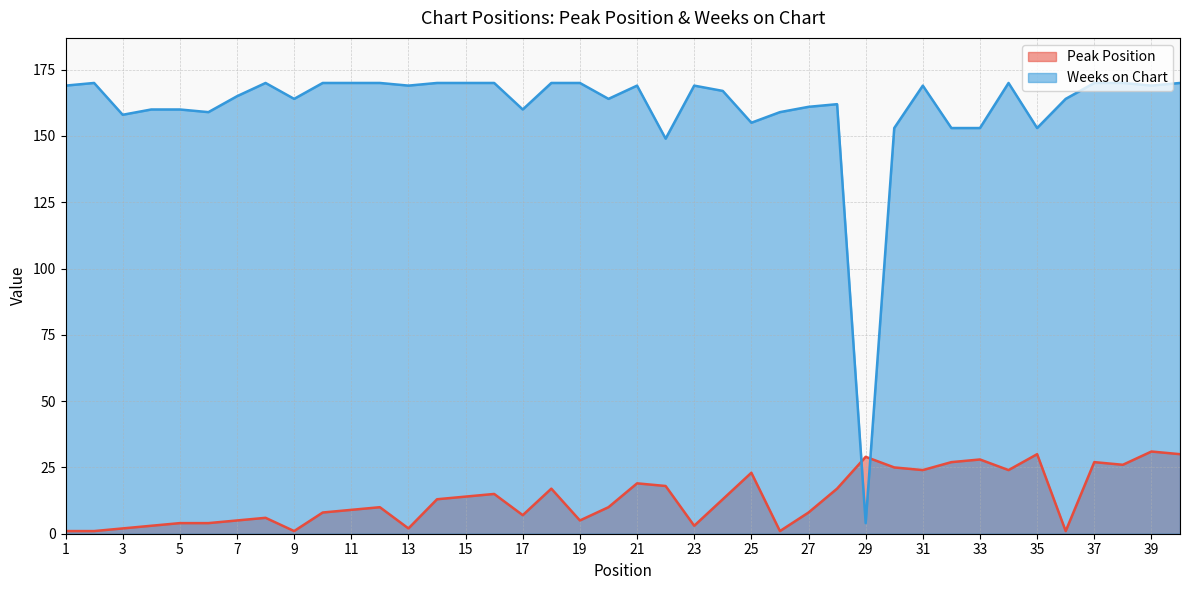

Where do Weeks on Chart and Peak Position first cross each other?

28 and 29